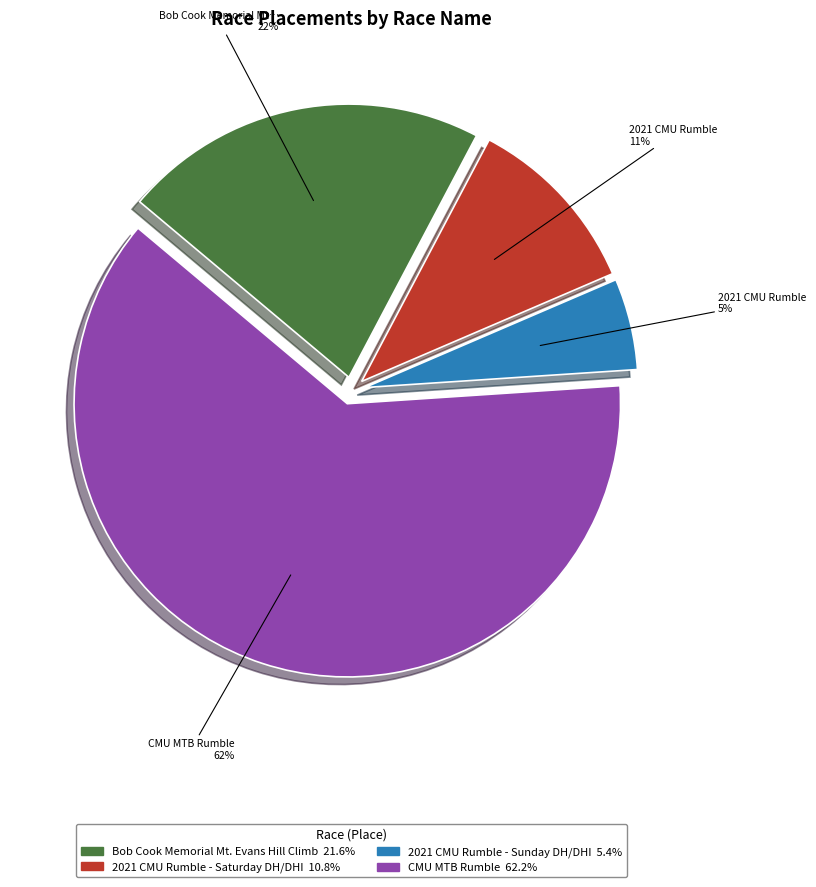

Which slice is the largest?

CMU MTB Rumble